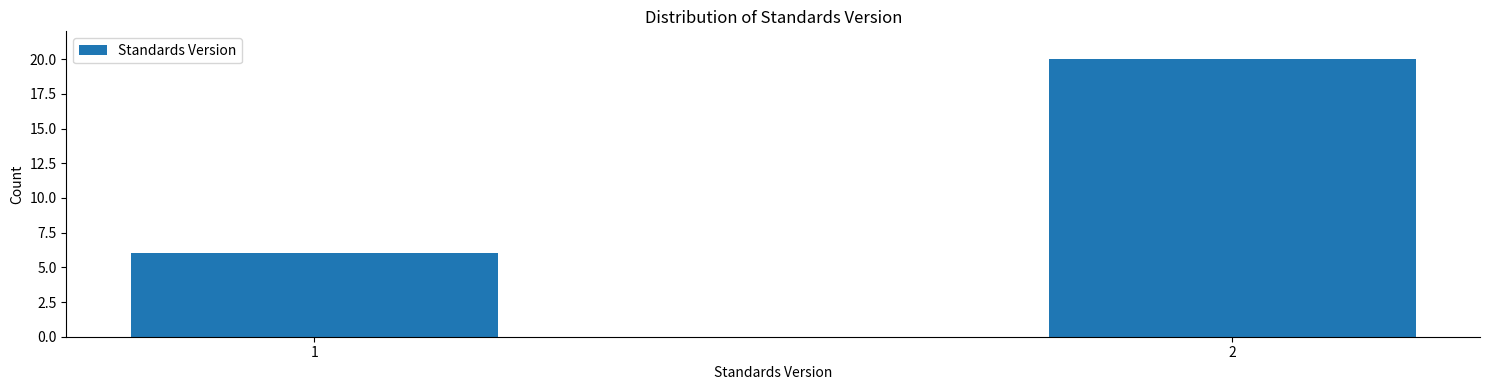

Reading right to left, what are all the values shown in this chart?

2=20	1=6